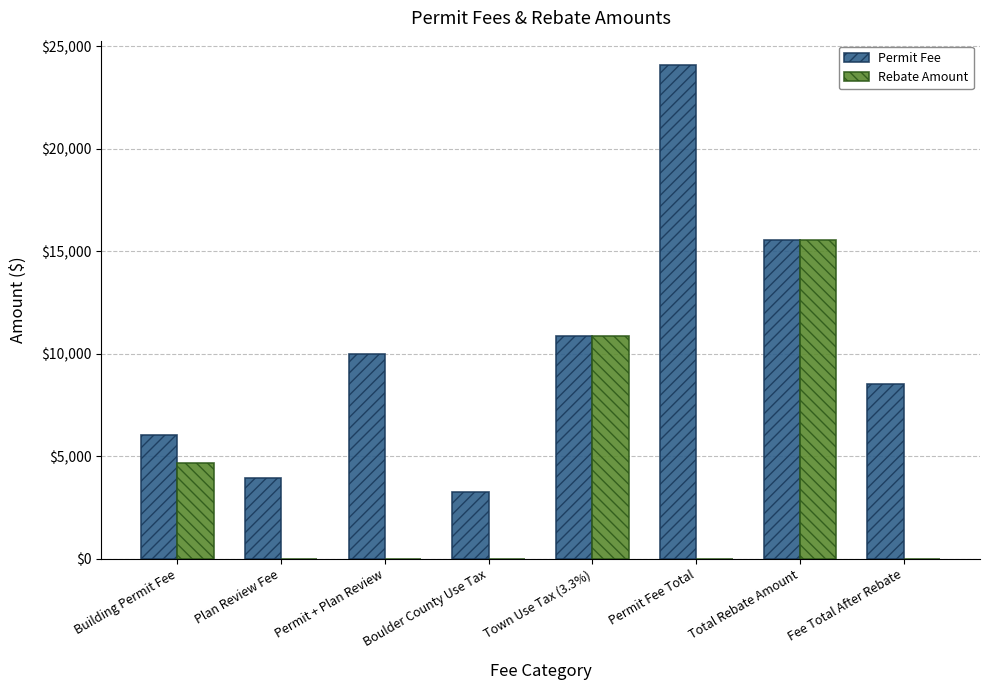

At which category is the sum across all series the highest?

Total Rebate Amount